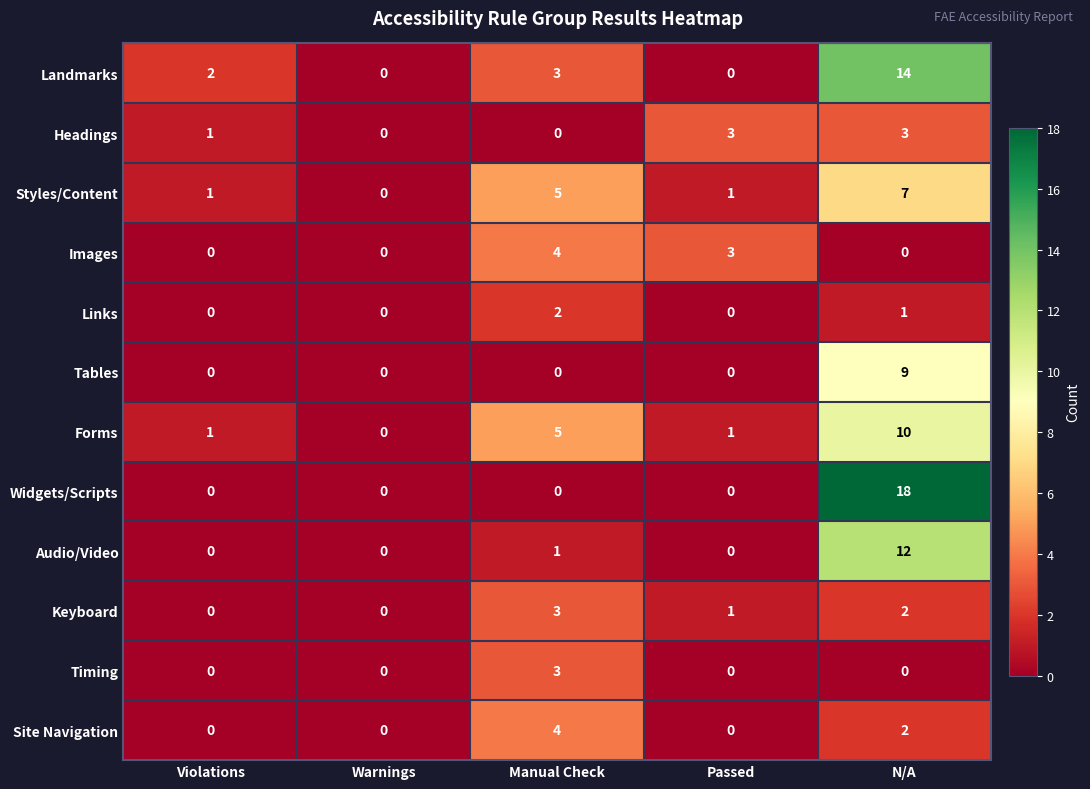

What is the difference between the maximum and second lowest values in the Audio/Video series?

12